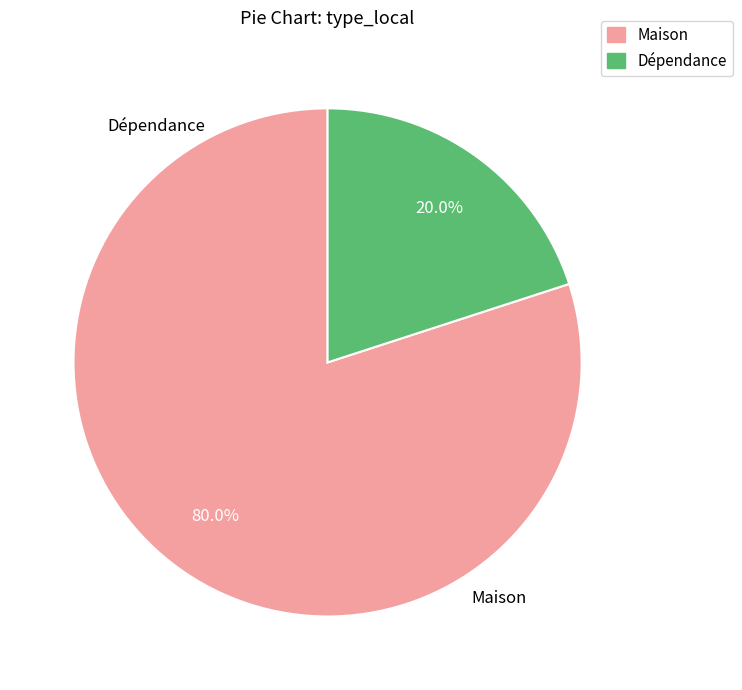

How many segments does this pie chart have?

2